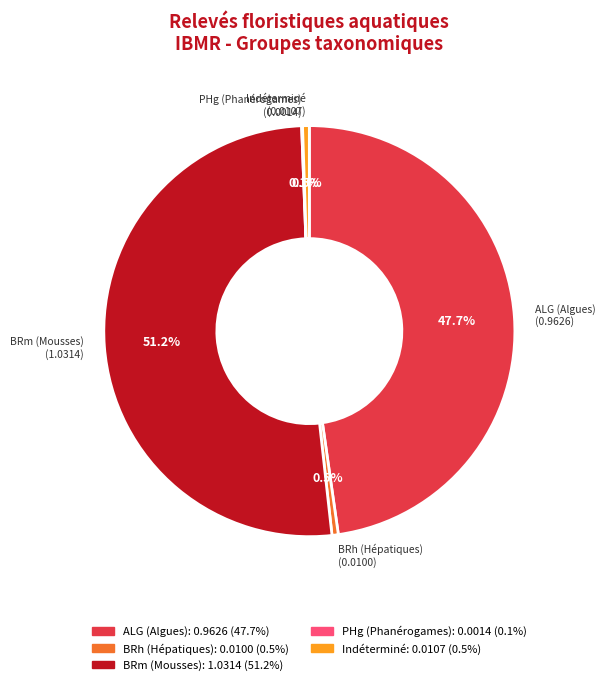

Is there any slice that represents more than half of the pie?

Yes